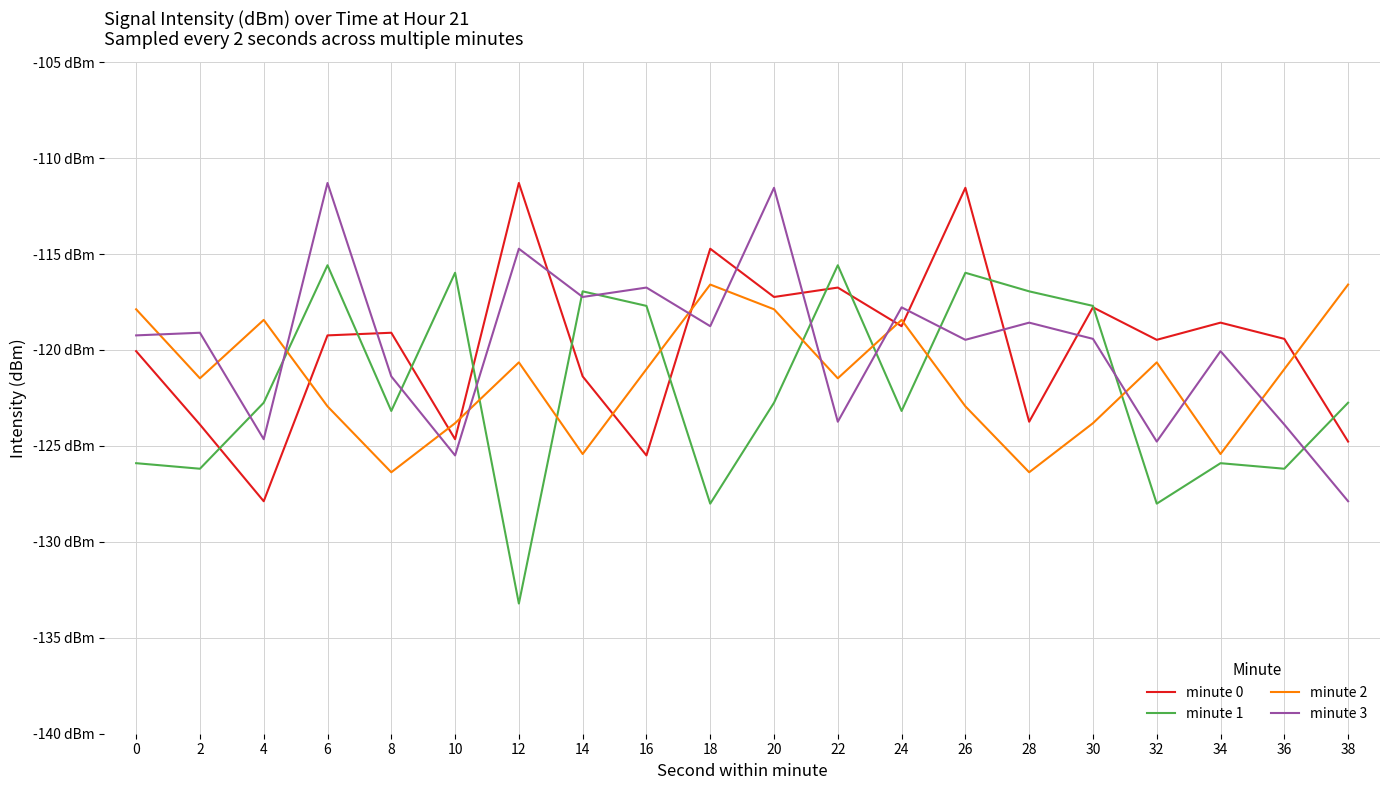

The minute 3 series shows -117.8 at 24. True or false?

True